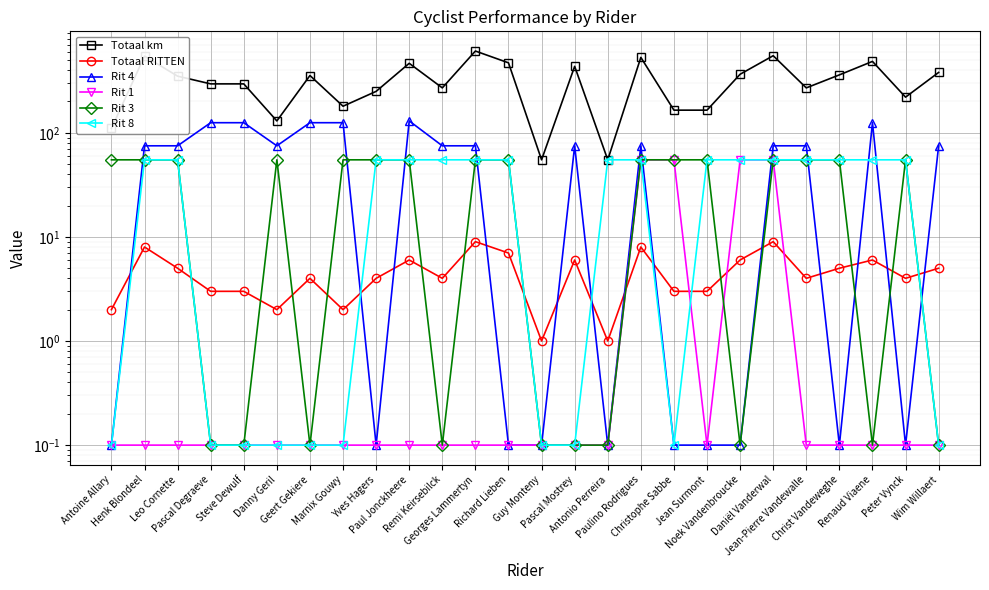

How many series are shown in this chart?

6